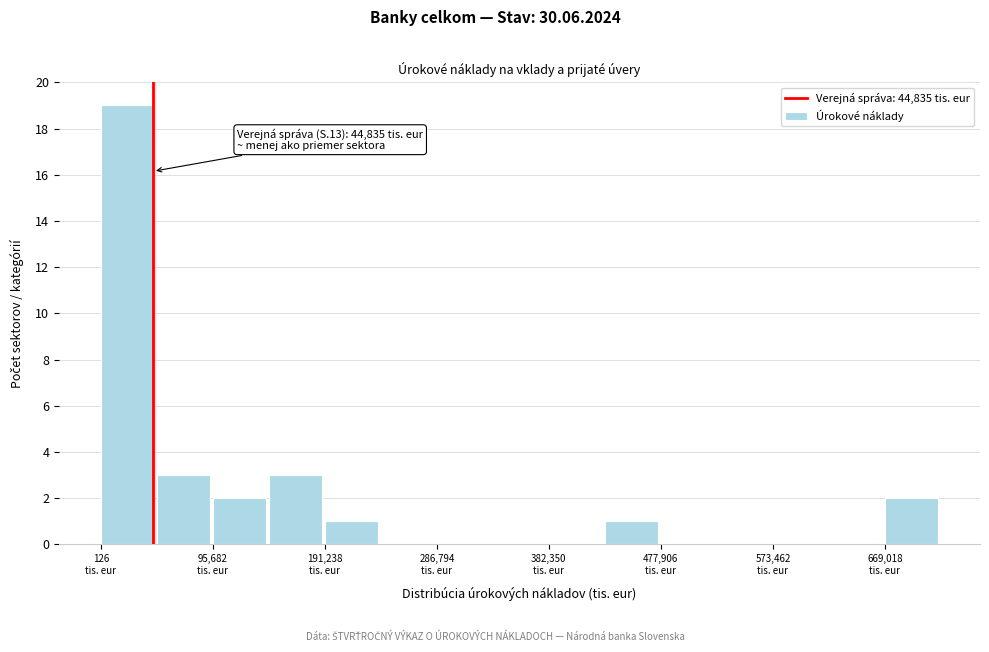

Over which range of the x-axis is the bar tallest?

0 to 50000